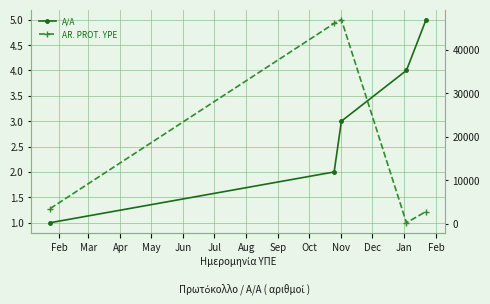

Is it true that AR. PROT. YPE equals 31646 at Nov?

False